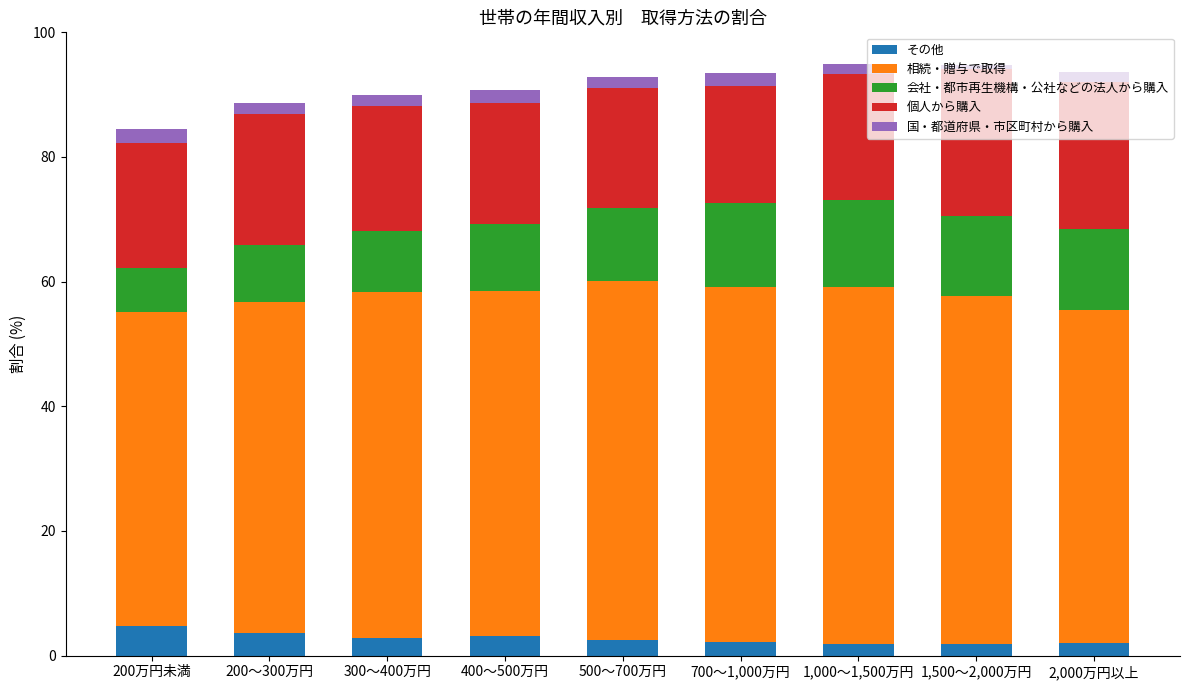

What is the total value across all series at 200万円未満?

84.5